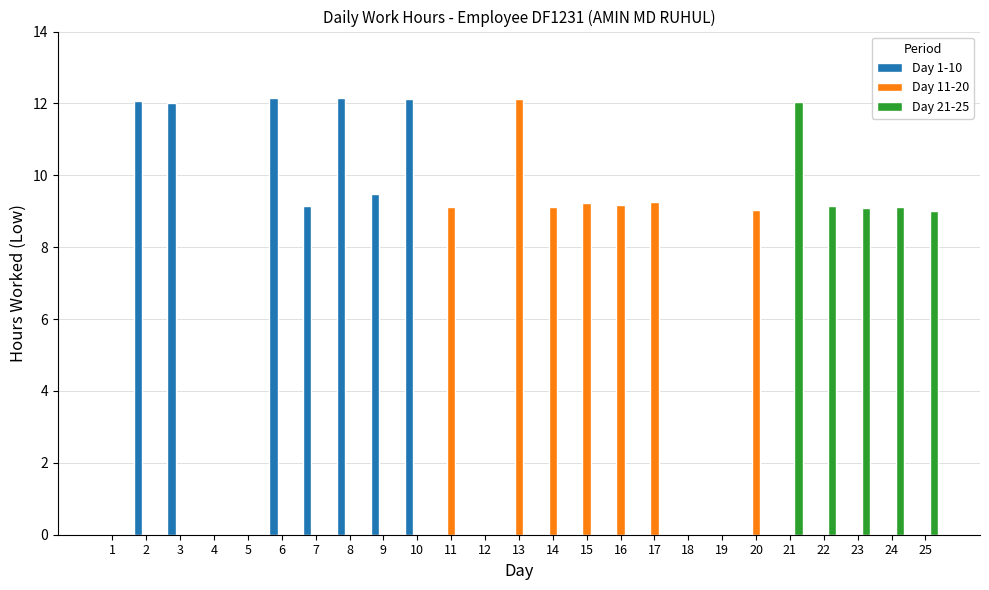

Is the value of Day 21-25 at 12 greater than the value of Day 11-20 at 11?

No